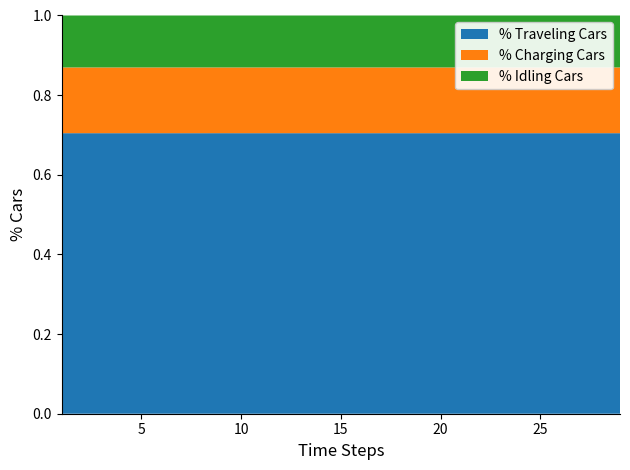

What is the maximum value for % Traveling Cars?

0.7